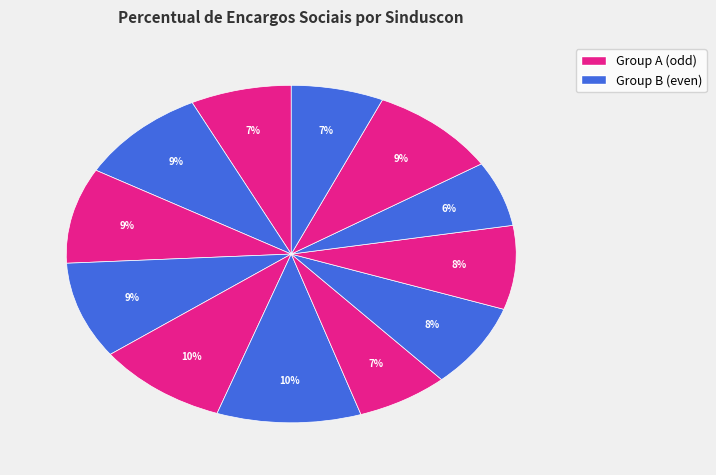

Count the number of slices in the pie.

12